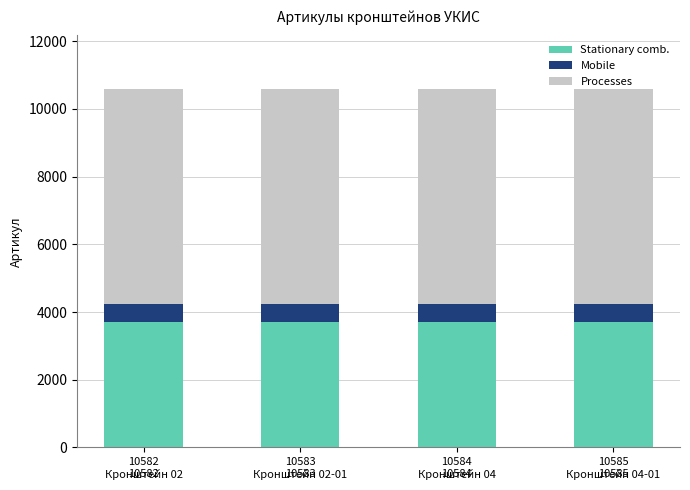

What is the sum of all Stationary comb. values?

14816.9